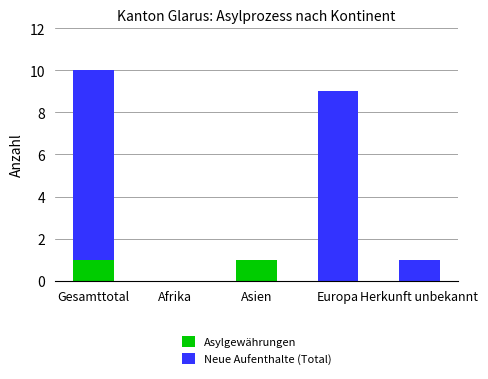

True or false: Asylgewährungen has a value of 0 at Europa.

True